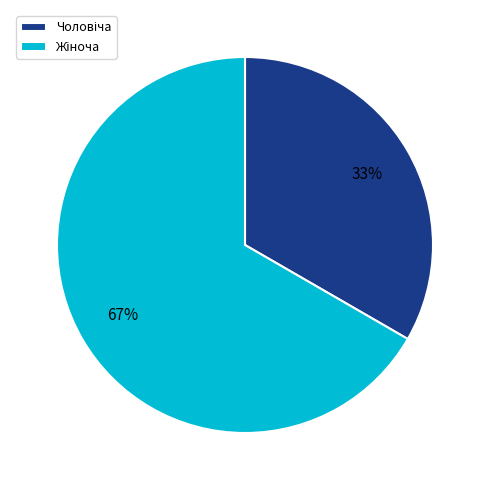

Is there any slice that represents more than half of the pie?

Yes